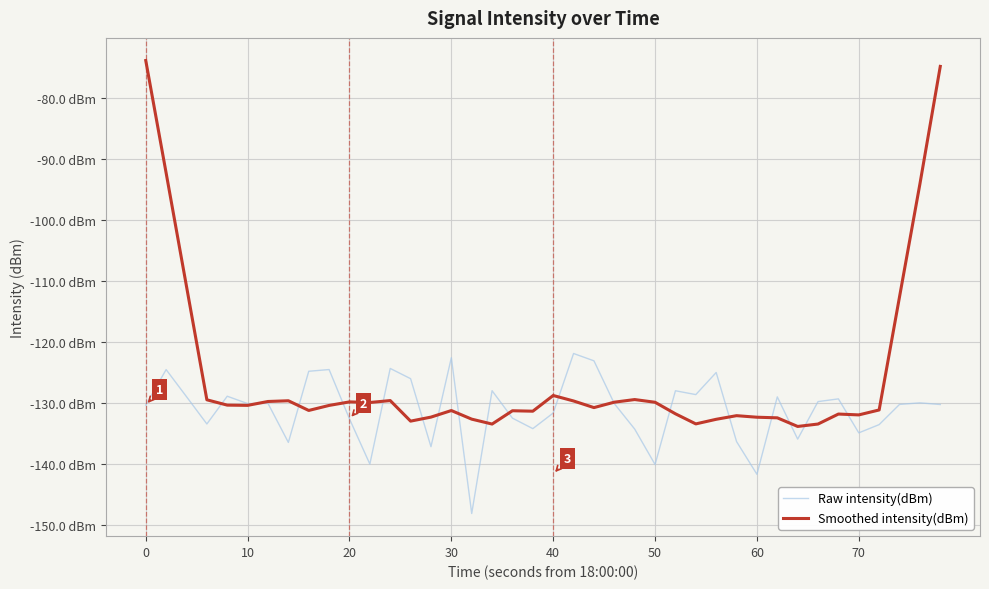

Which series has the largest total across all categories?

Smoothed intensity(dBm)